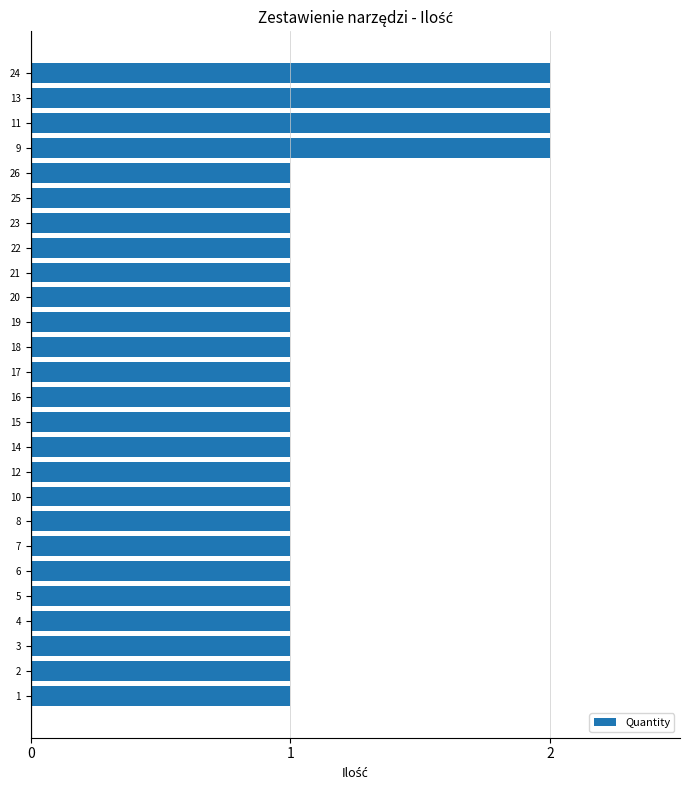

Count the values in the range 1 to 2.

26